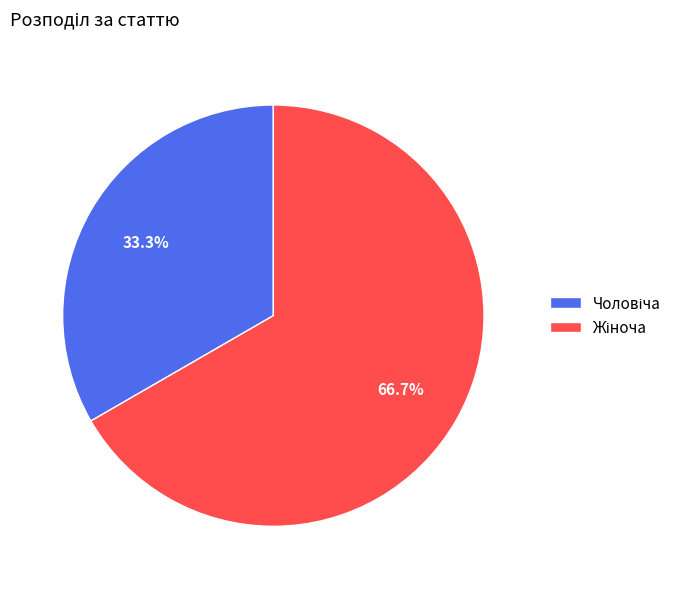

Does any single category account for the majority?

Yes